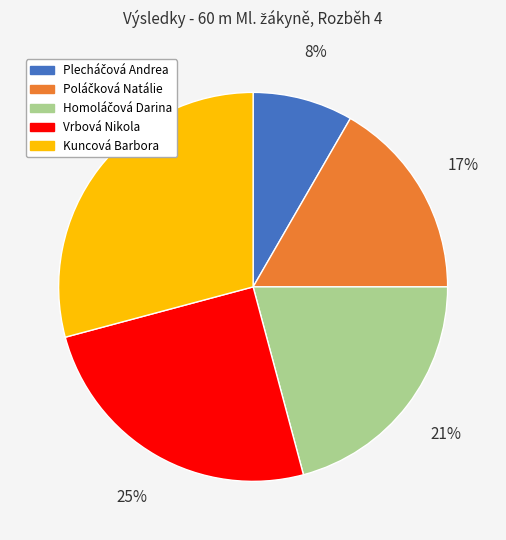

Approximately how many times larger is the value at Vrbová Nikola compared to Kuncová Barbora?

0.9